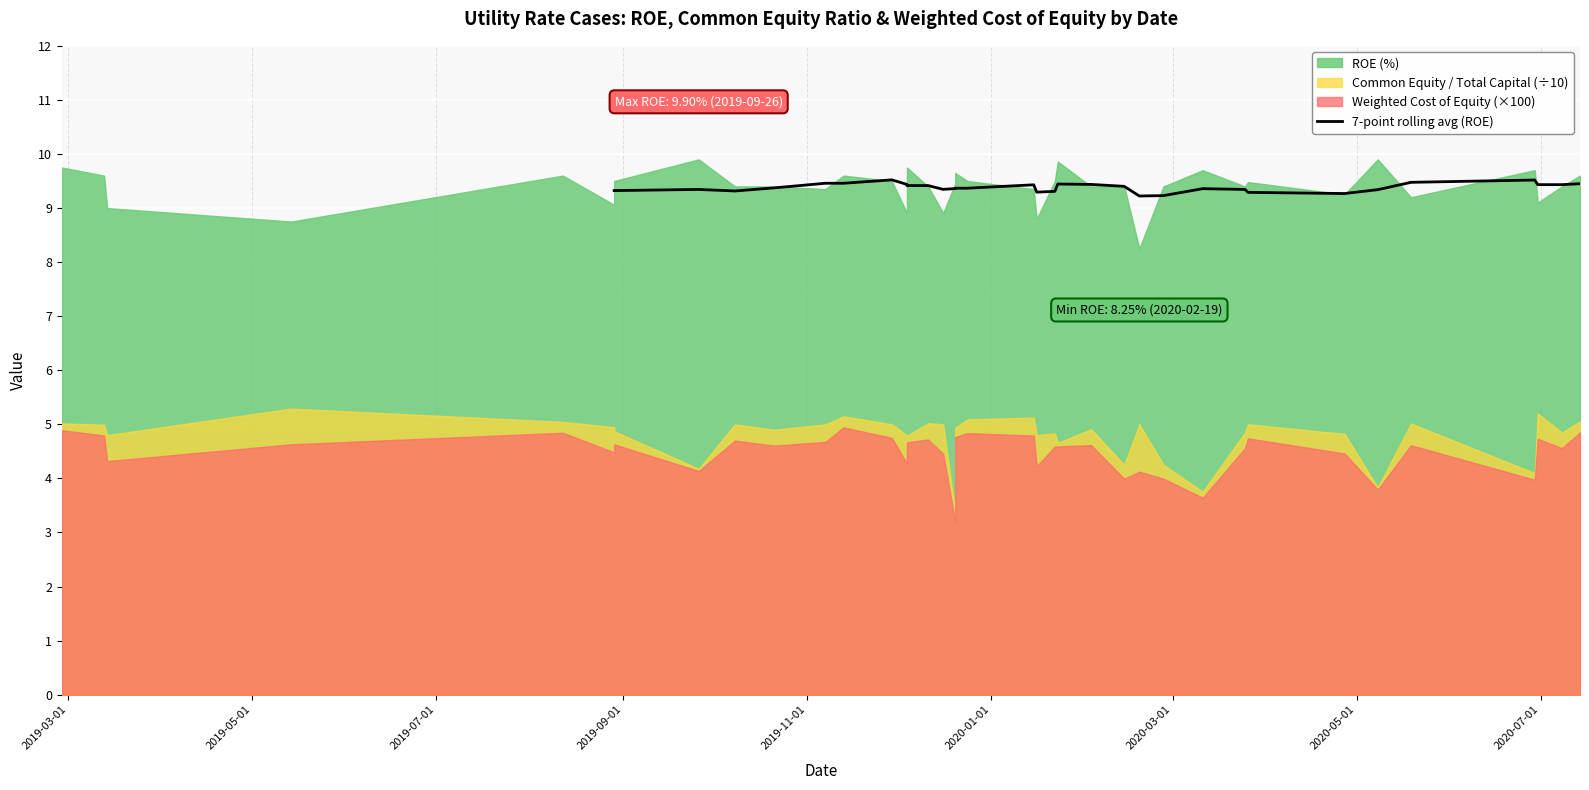

True or false: the data shows 13.4 at 30.

False